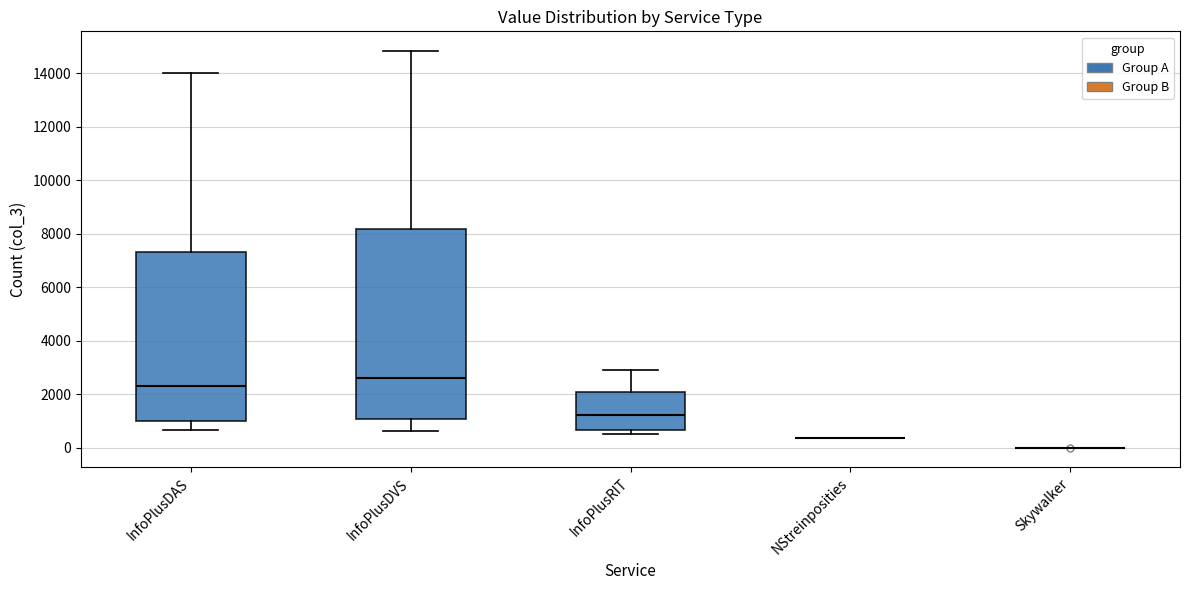

Reading left to right, read every box against the y-axis: the position of its median line, the range the box covers, and the ends of its whiskers. The values are not printed on the chart, so give them approximately, as read against the axis.

InfoPlusDAS: median 2400, box 1000 to 7400, whiskers 600 to 14000
InfoPlusDVS: median 2600, box 1000 to 8200, whiskers 600 to 14800
InfoPlusRIT: median 1200, box 600 to 2000, whiskers 600 (just below the box's lower edge) to 3000
NStreinposities: box collapsed to a line at 400, whiskers 400 to 400
Skywalker: box collapsed to a line at 0, whiskers 0 to 0